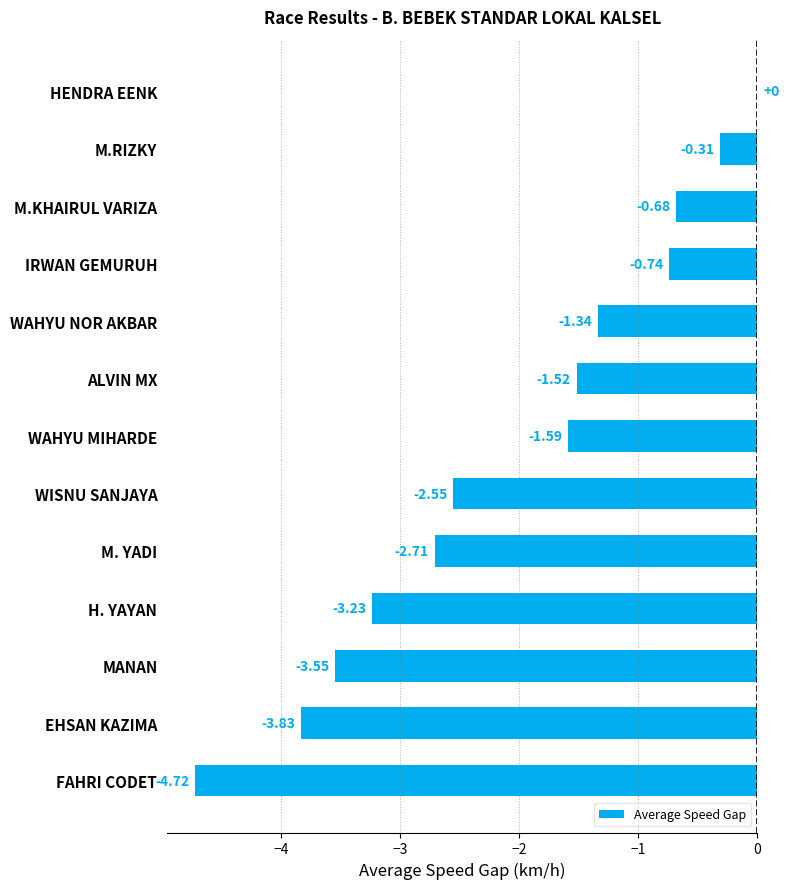

Which category has the highest value across all series?

HENDRA EENK